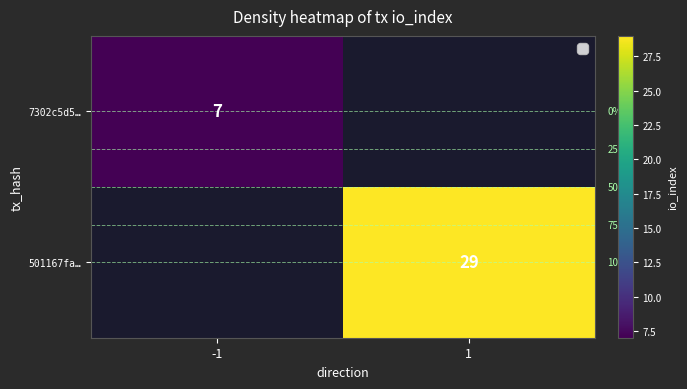

The 501167fa… series shows 29 at 1. True or false?

True